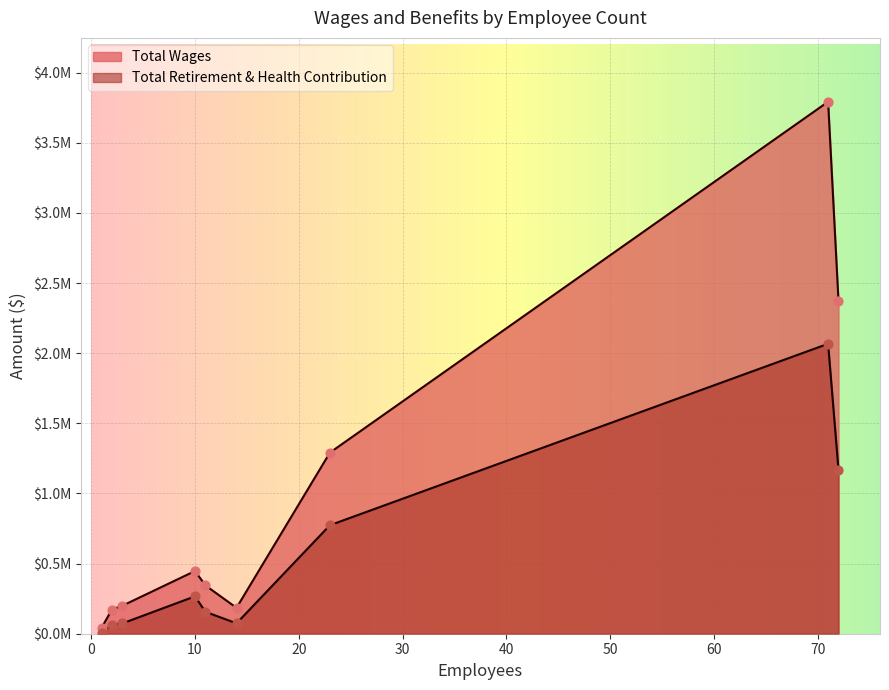

At how many categories does at least one series exceed 1315481?

2